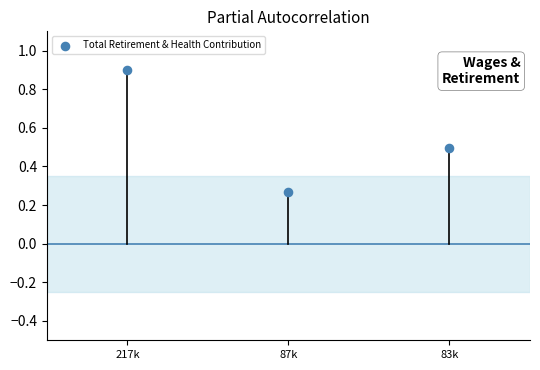

What is the range of Y values (max minus min)?

0.6